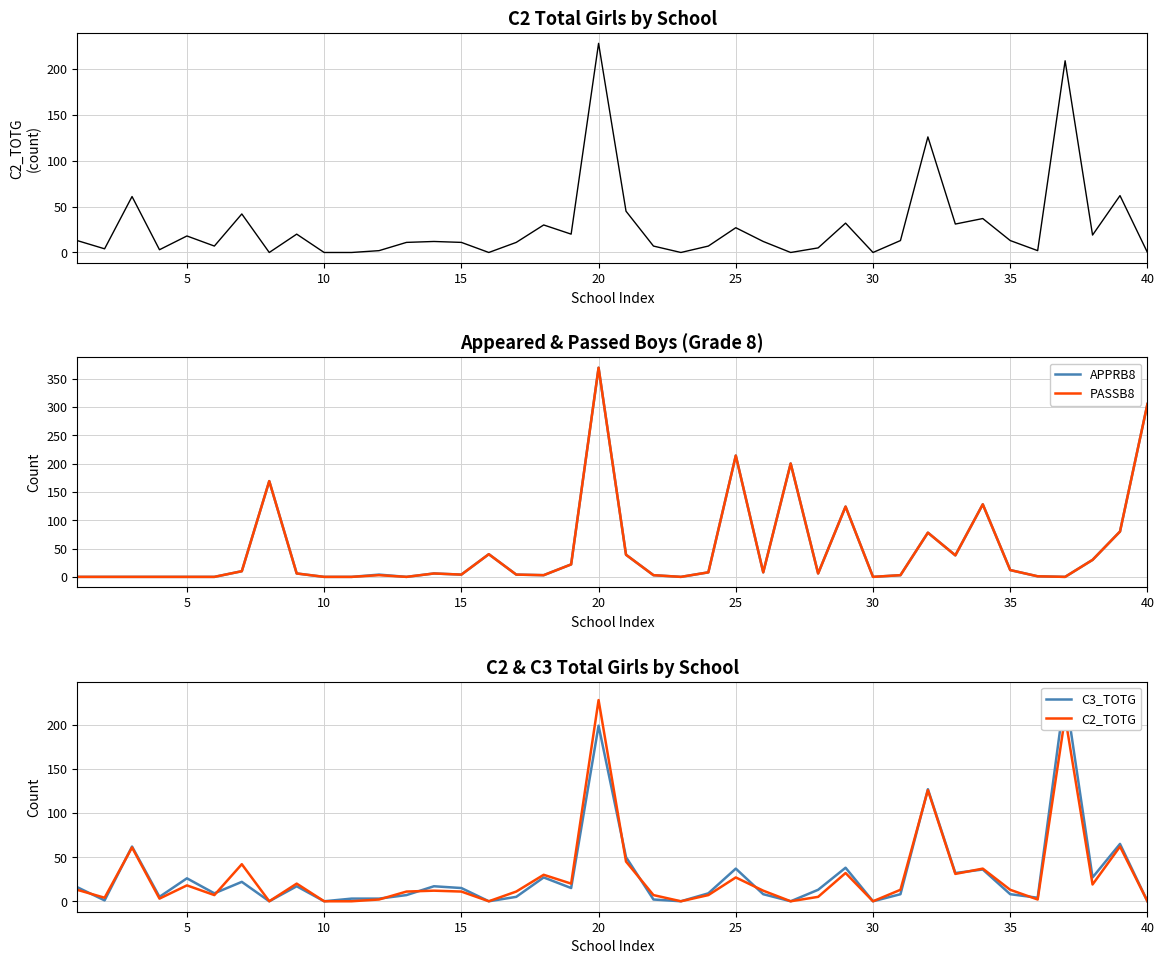

Which has a higher value, 18 or 20?

18